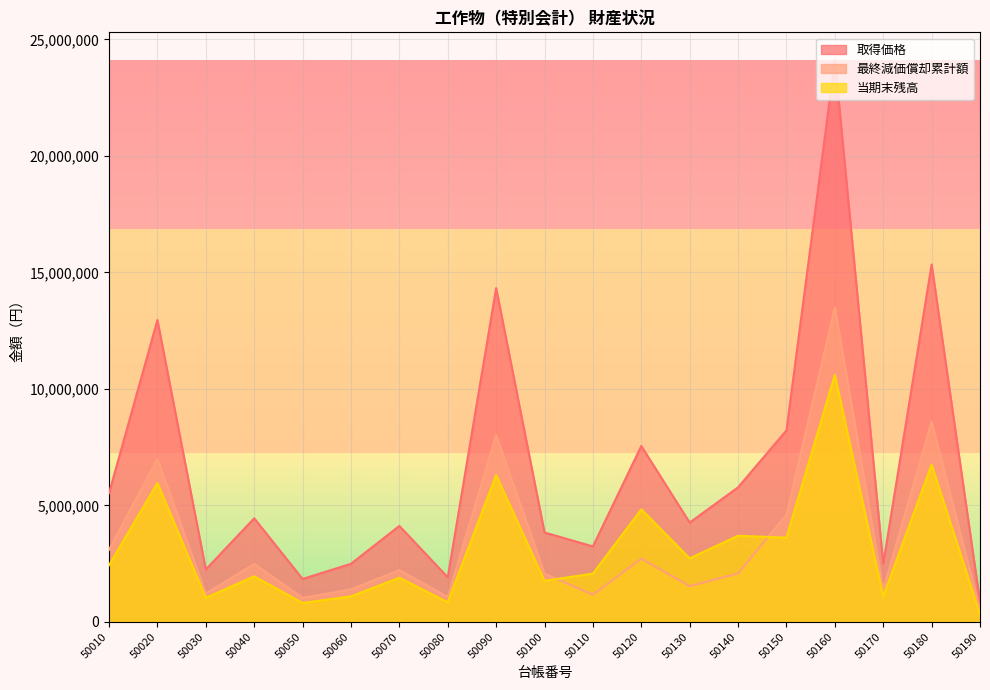

The 取得価格 series shows 1135773 at 50080. True or false?

False